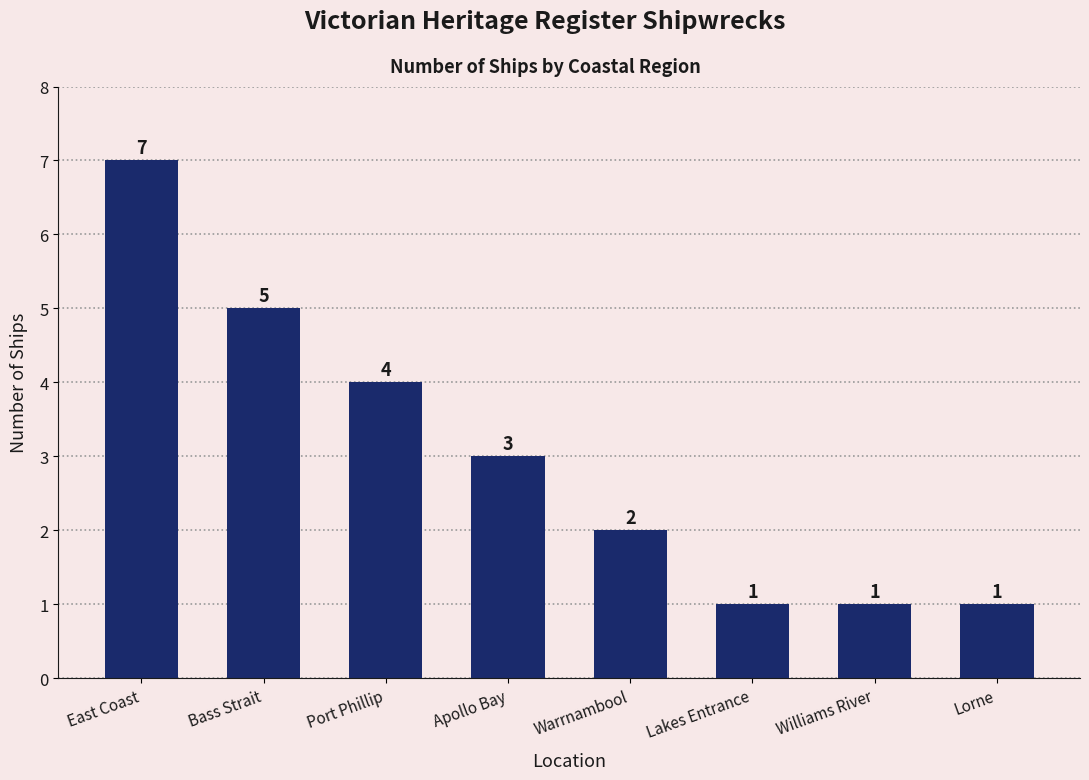

What is the smallest value displayed?

1